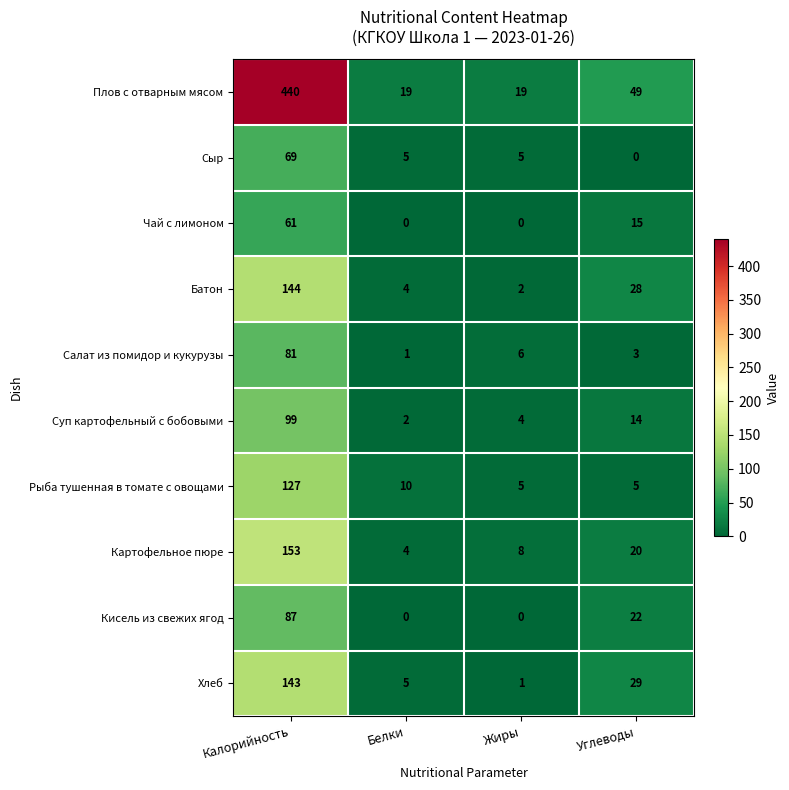

Which series has the largest total across all categories?

Плов с отварным мясом